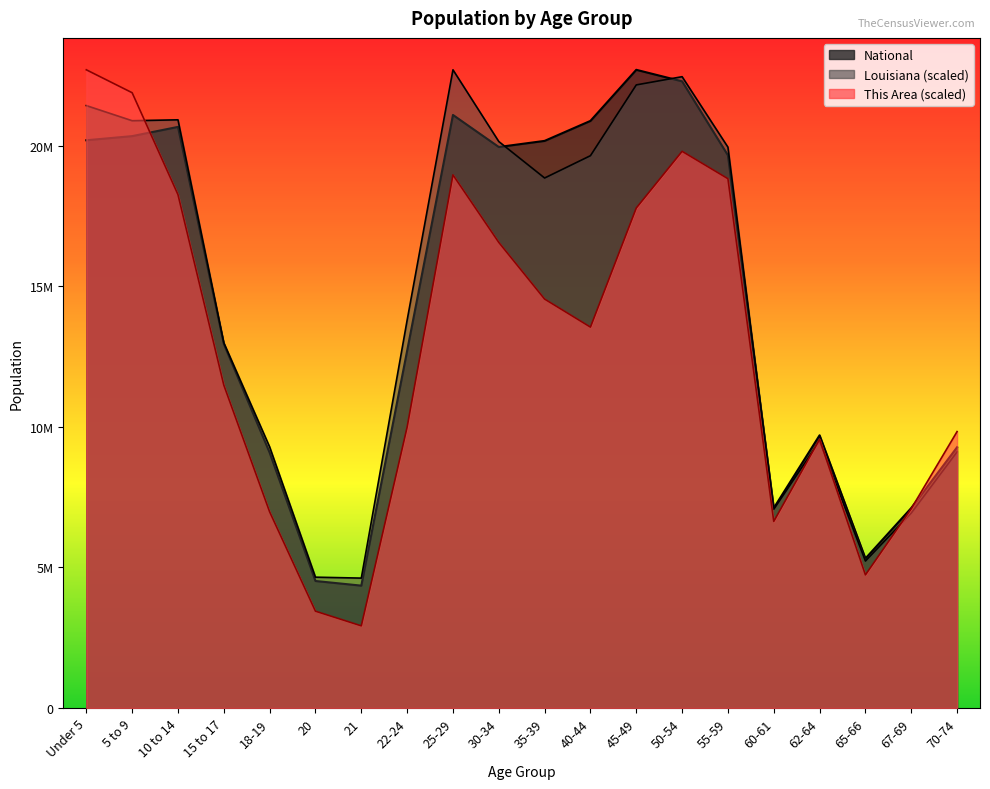

What is the label of the 11th point from the right?

30-34